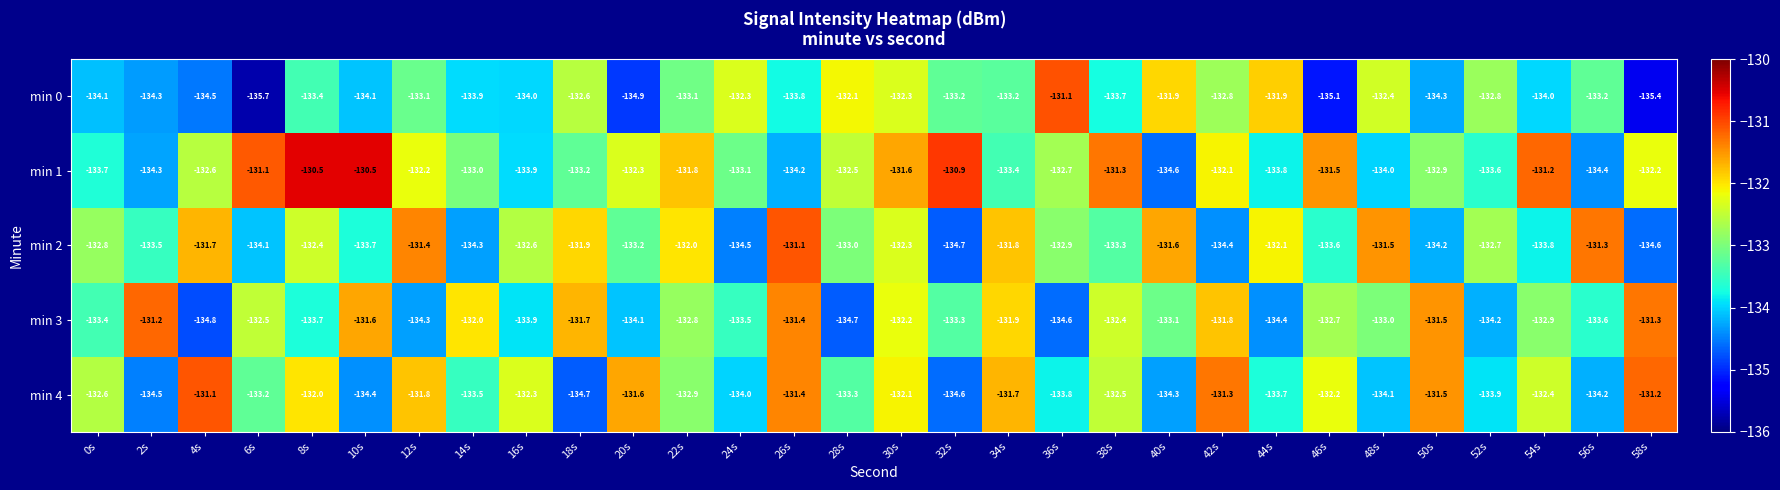

Which series has the largest range (max minus min)?

min 0